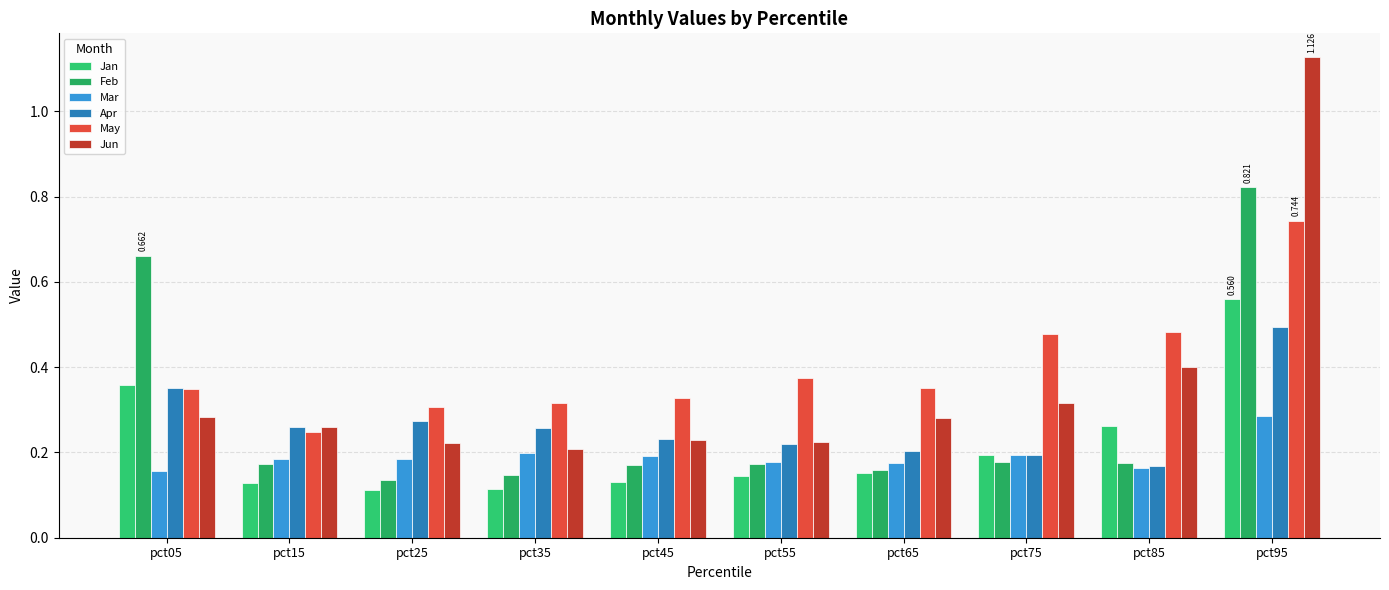

How many bars are there in total?

60